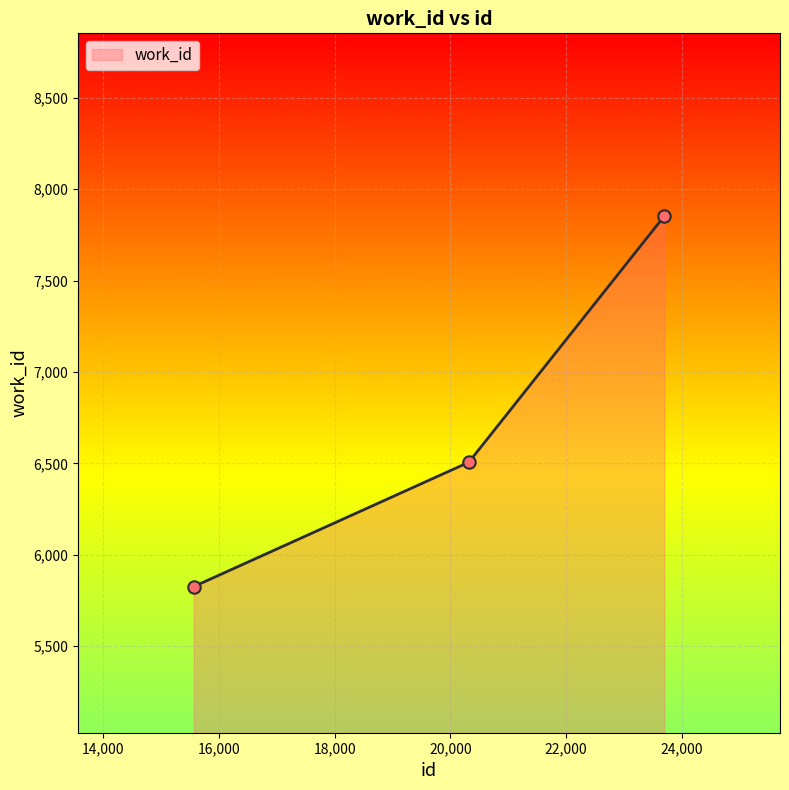

What is the change in value from 20317 to 23695?

+1347